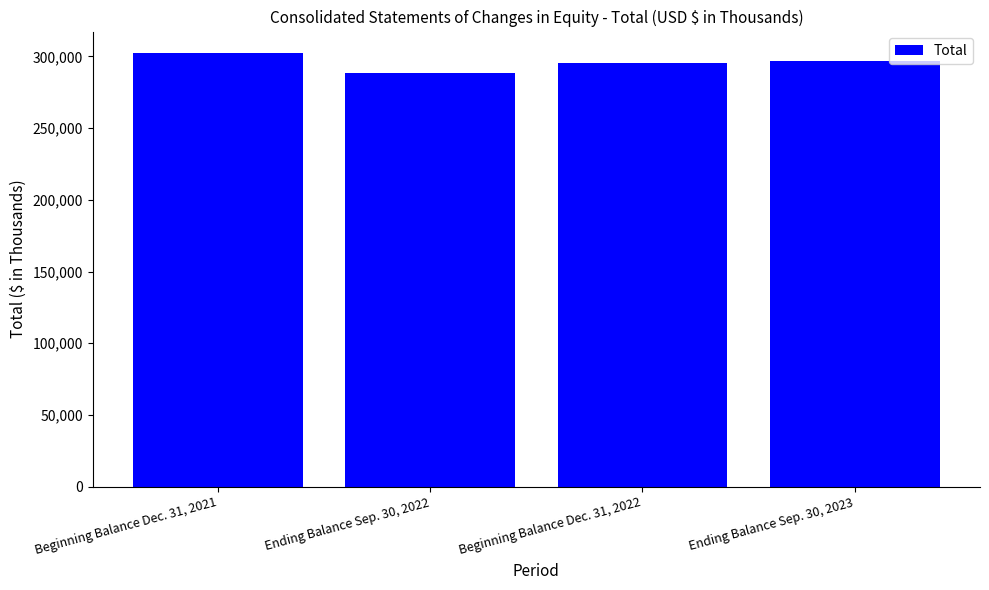

What is the minimum value shown in the chart?

288661